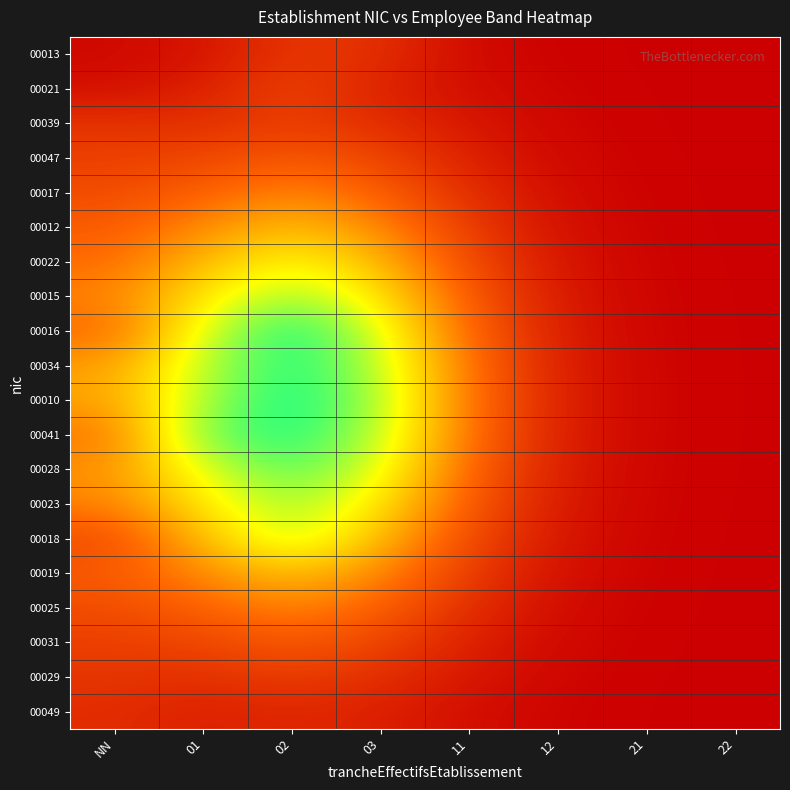

What is the maximum value shown in the chart?

1.0